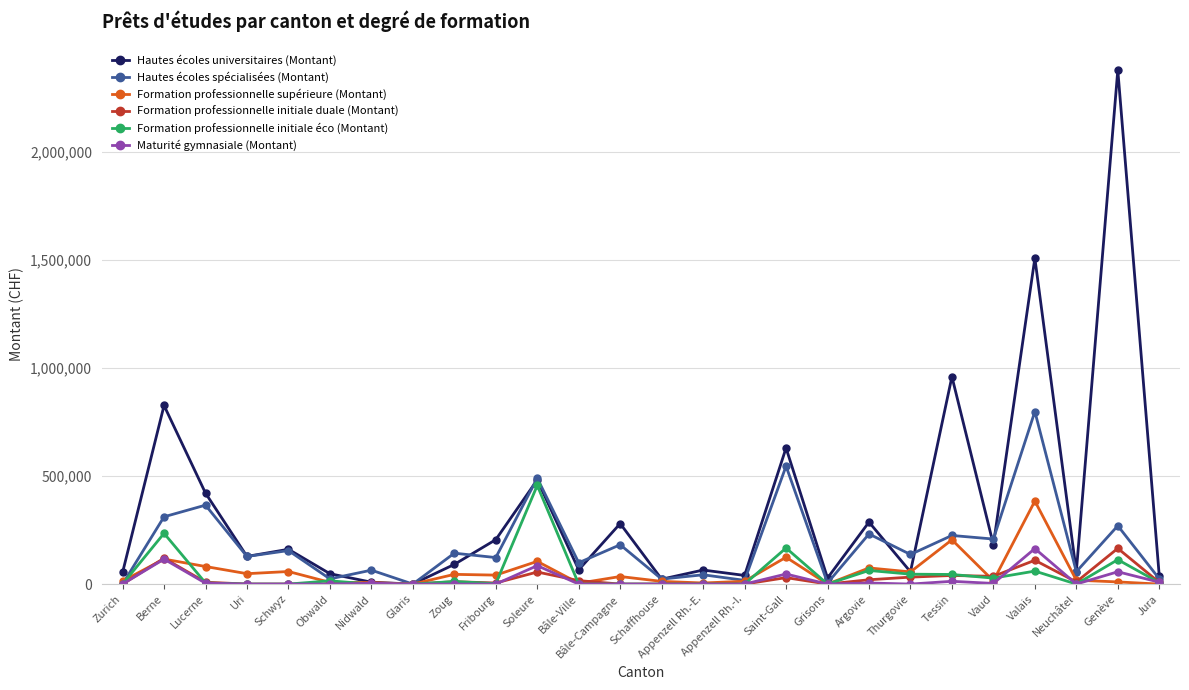

Which series has the largest total across all categories?

Hautes écoles universitaires (Montant)